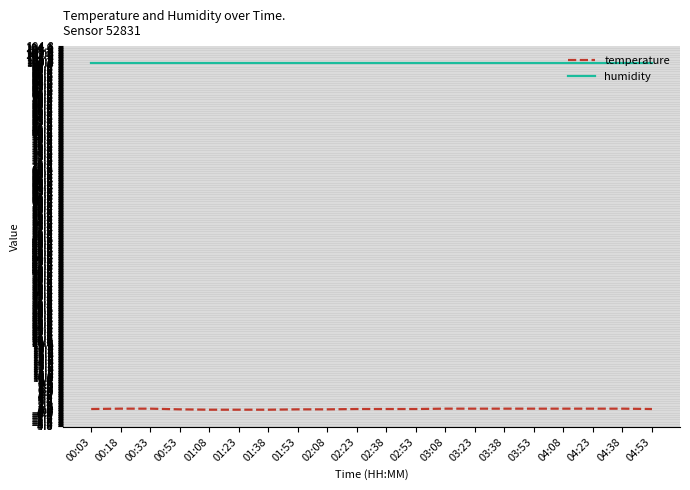

What is the highest value of the humidity series?

99.9